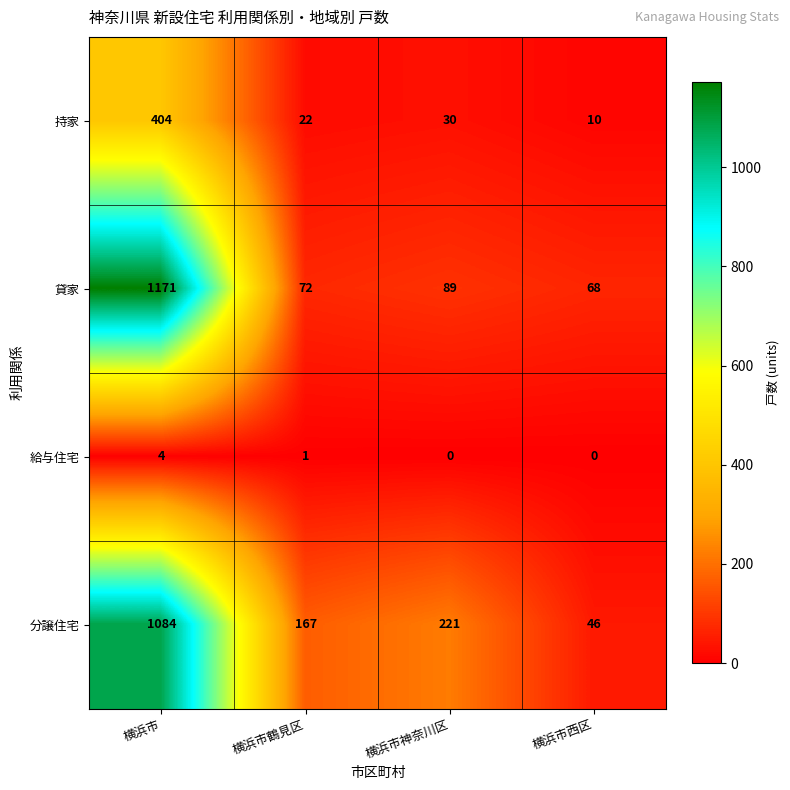

What is the difference between the highest and lowest values at 横浜市西区?

68